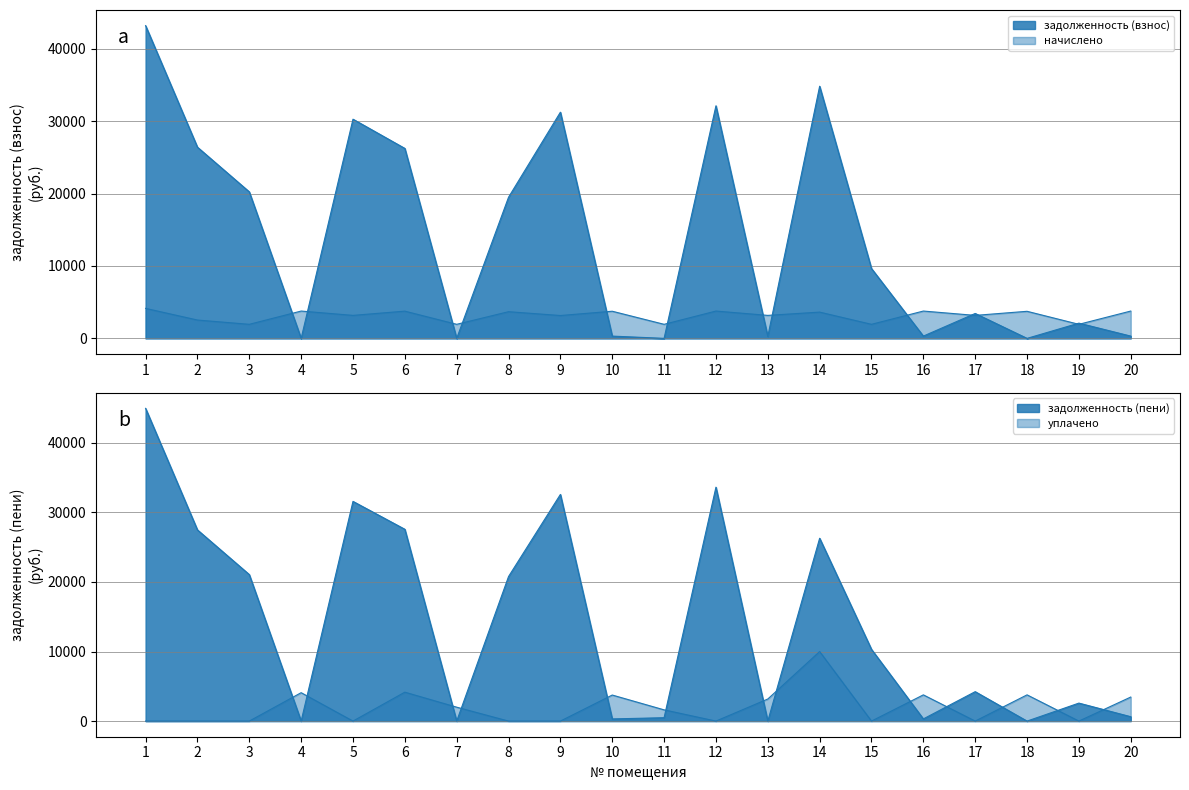

In задолженность (взнос), how many points are higher than both neighbors (excluding endpoints)?

6